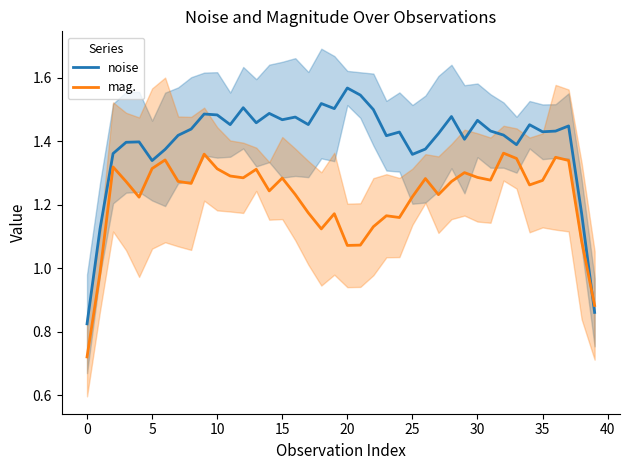

How many intersections are there between mag. and noise?

1